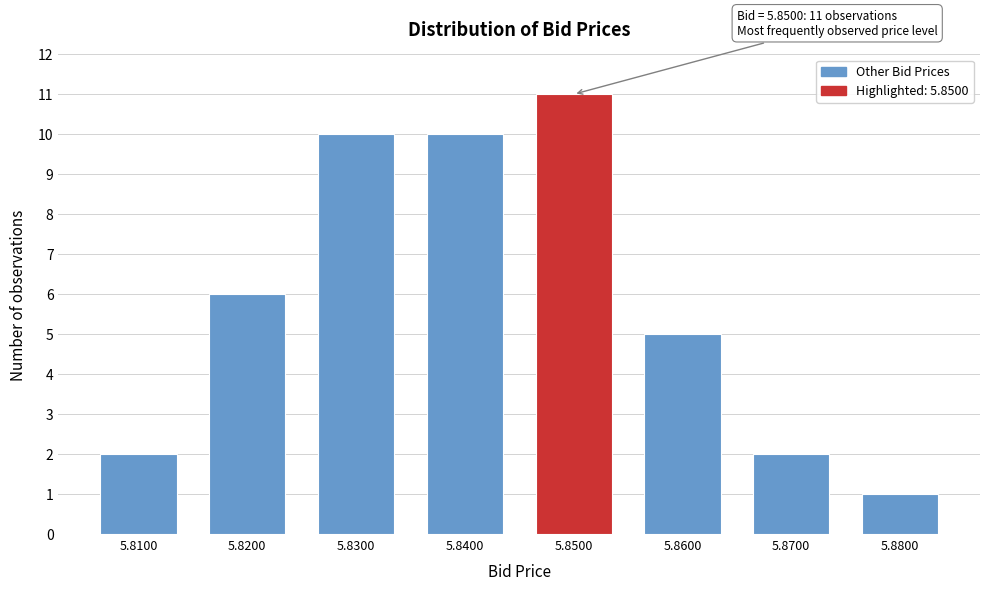

Reading right to left, extract all data points from this chart.

1	2	5	11	10	10	6	2